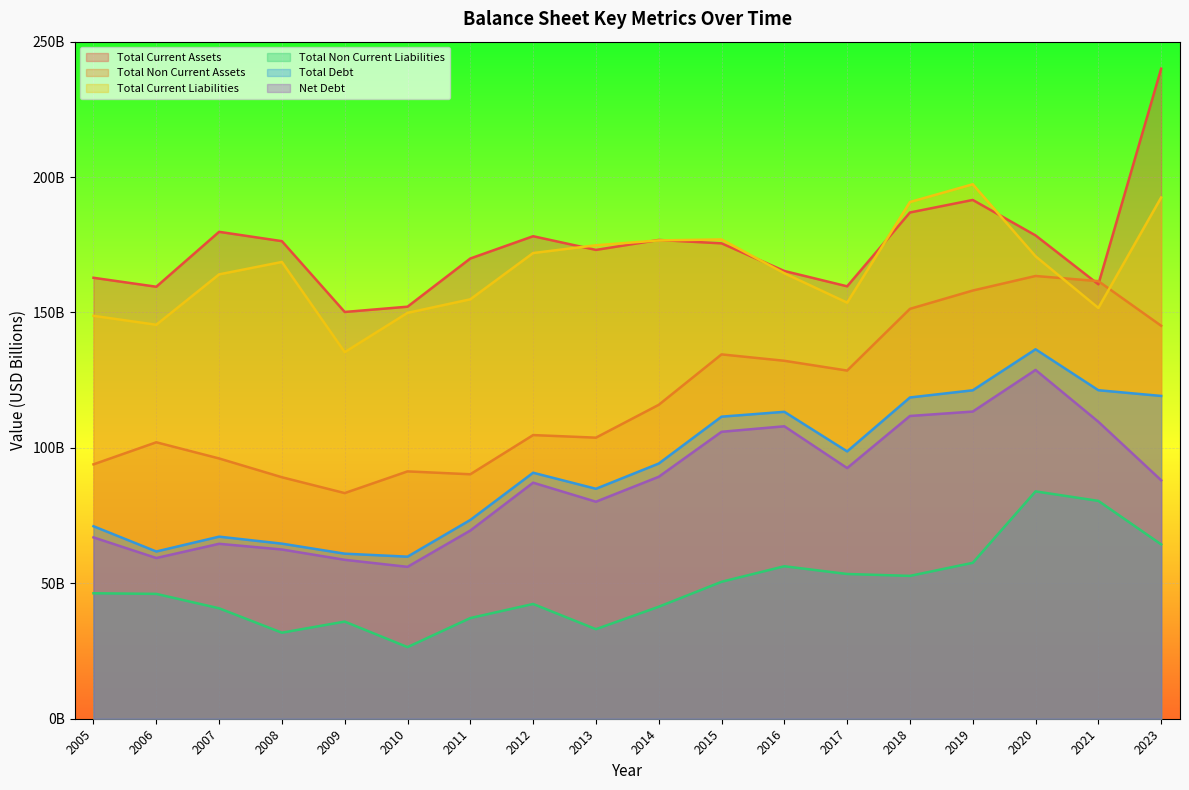

Which series ends up on top after the final intersection of Total Current Assets and Total Non Current Assets?

Total Current Assets